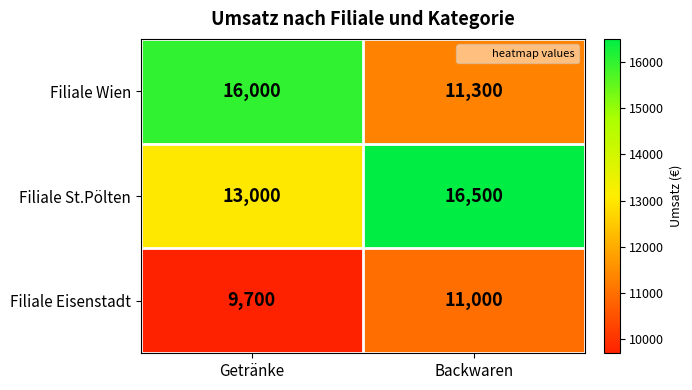

Reading left to right, transcribe all the data shown in this chart.

Filiale Wien: 16000	11300
Filiale St.Pölten: 13000	16500
Filiale Eisenstadt: 9700	11000